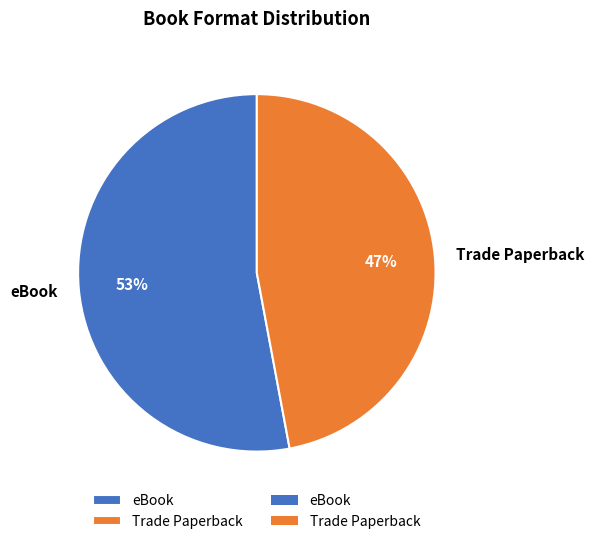

Which slice represents more than half of the pie?

eBook